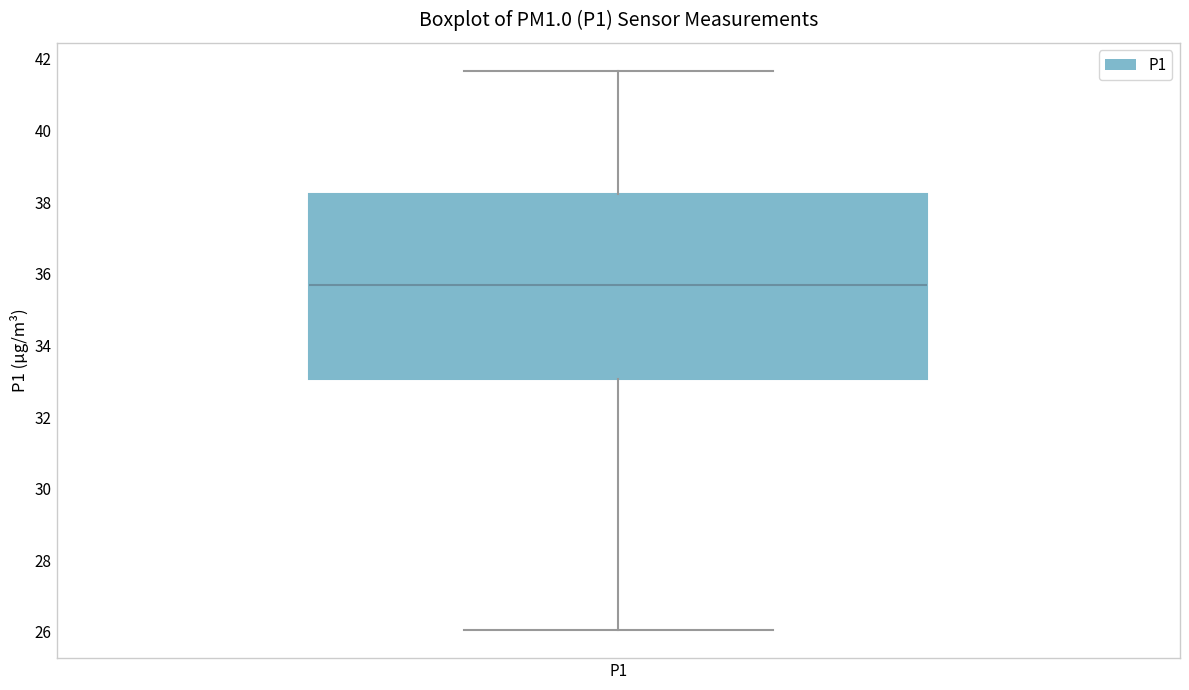

Transcribe this box plot: give where the median line is, the range the box spans, and where the two whiskers end, as read against the y-axis. The values are not printed on the chart, so give them approximately, as read against the axis.

median 35.6, box 33.0 to 38.2, whiskers 26.0 to 41.6